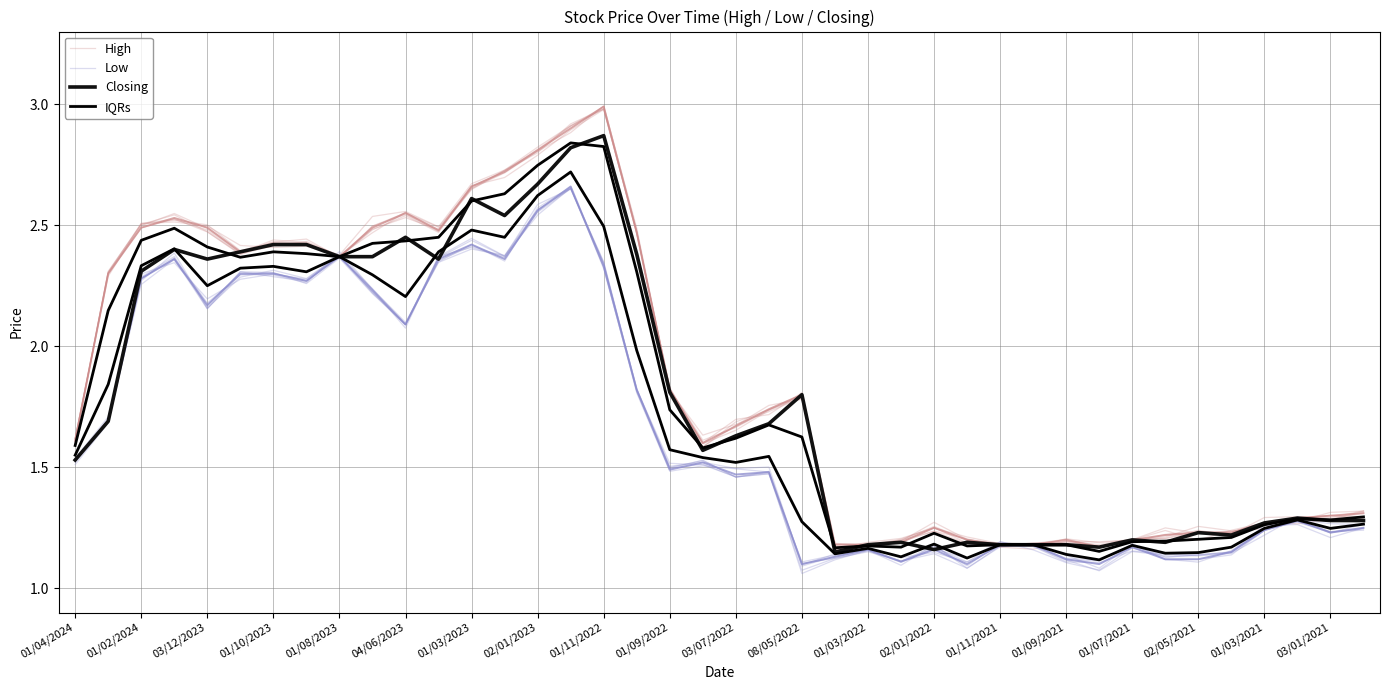

At 29, list the series in order from largest to smallest.

High, Low, Closing, IQRs